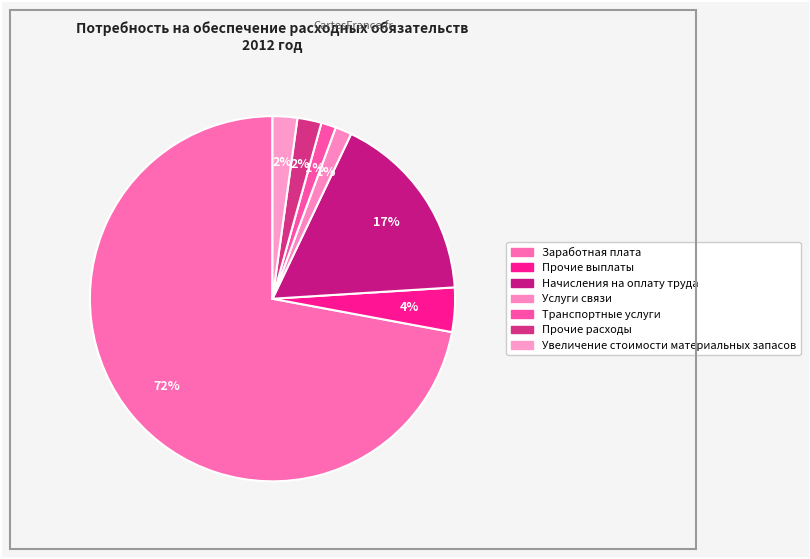

Which slice represents more than half of the pie?

Заработная плата